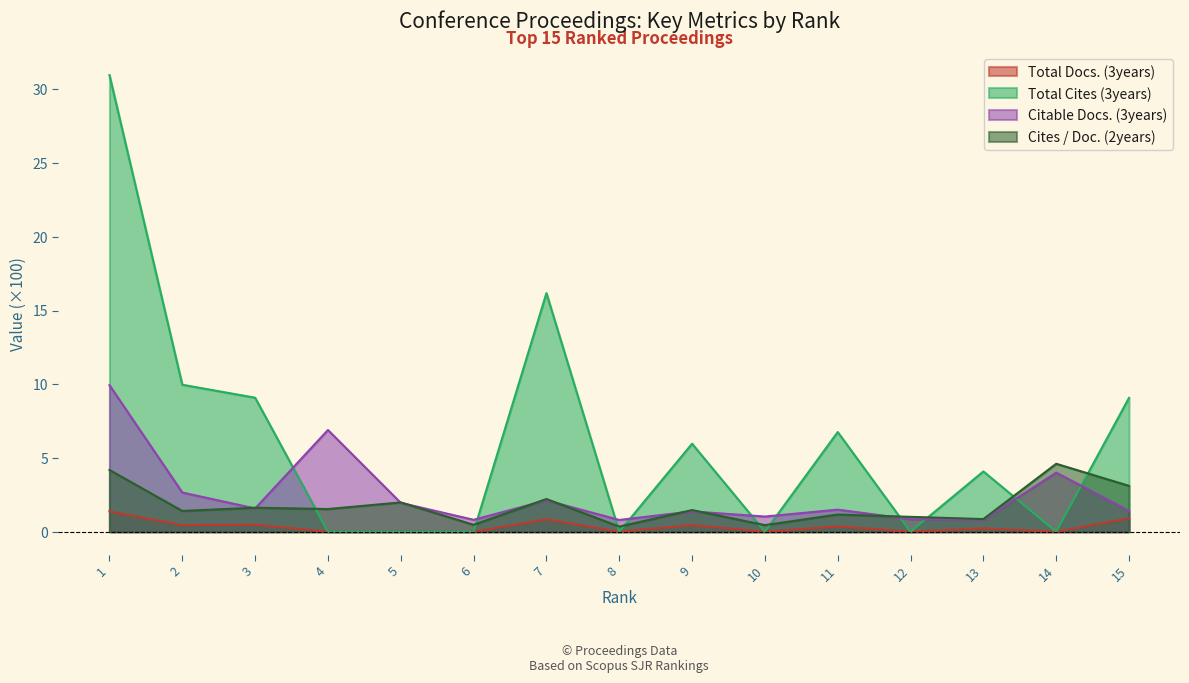

True or false: Total Cites (3years) has more than 0 interior local peaks.

True